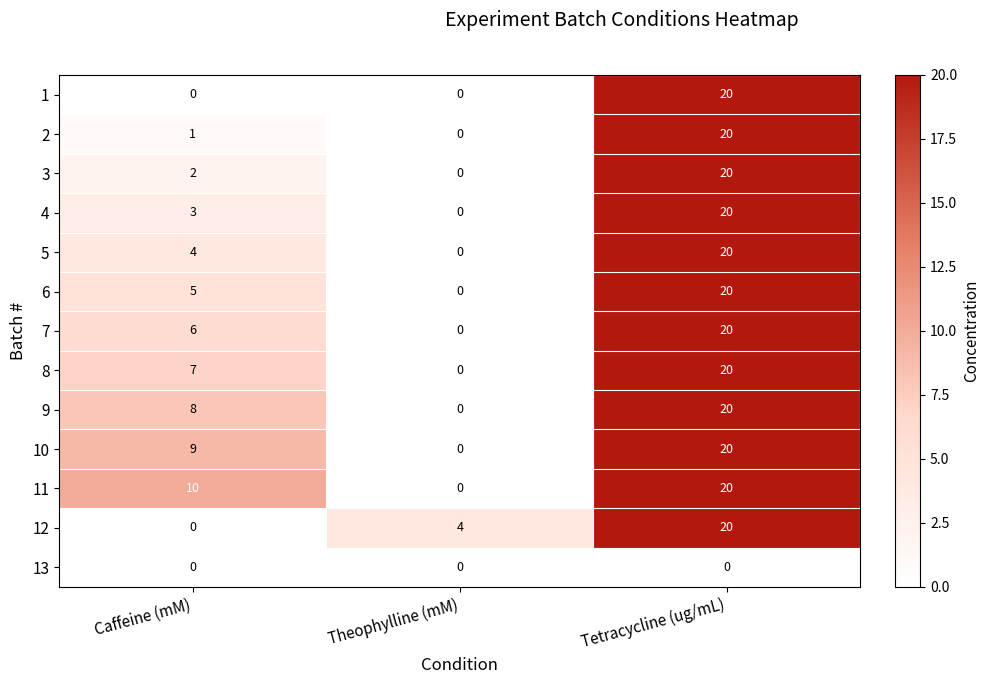

Where is 8 nearest to the value 10?

Caffeine (mM)